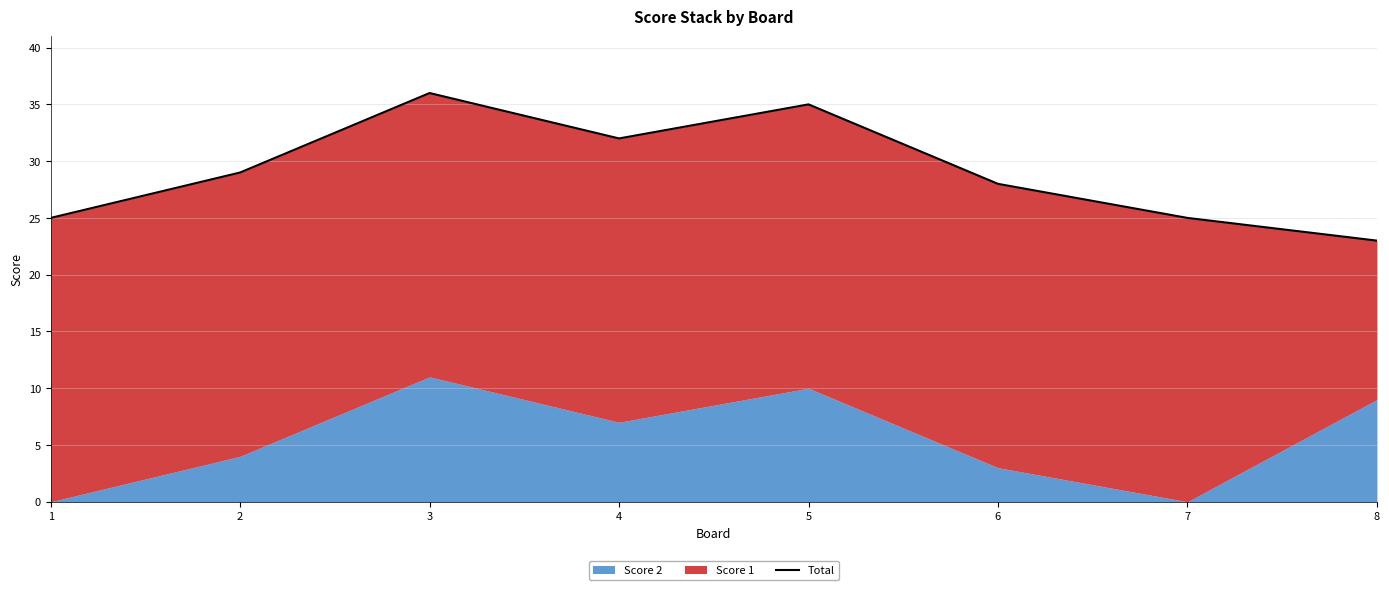

What is the difference between the values at 7 and 8?

2